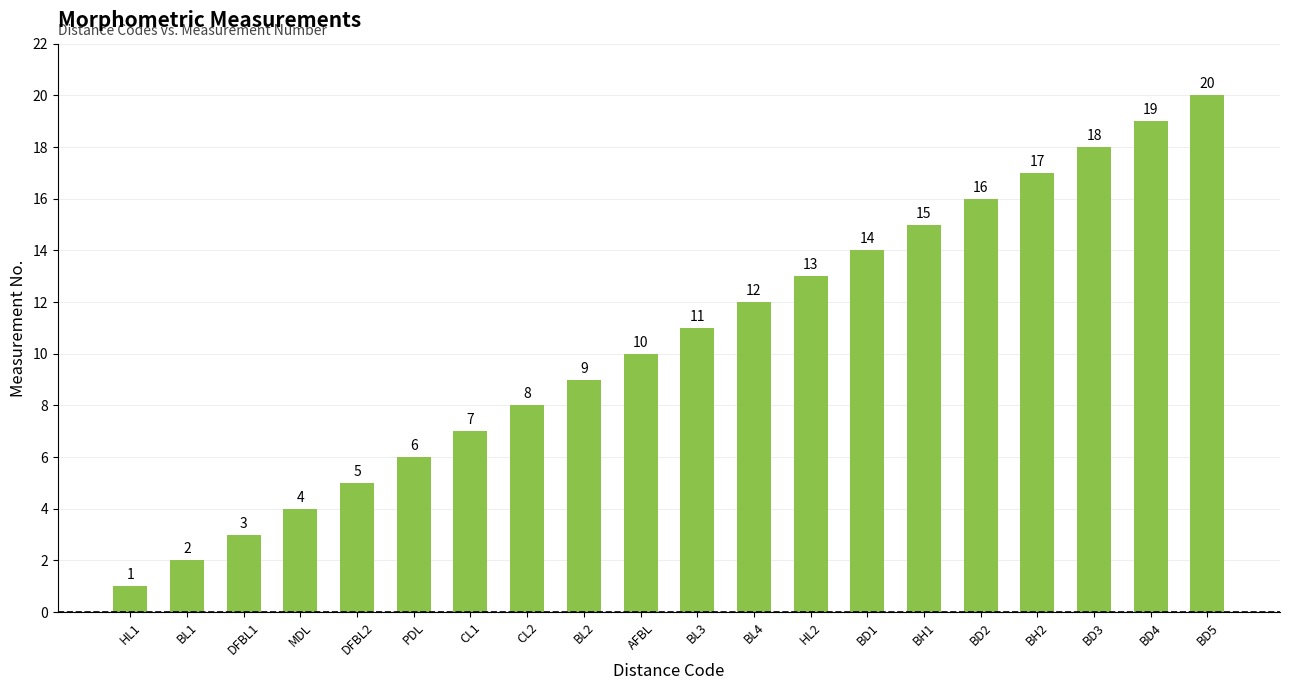

Reading left to right, extract all data points from this chart.

HL1=1	BL1=2	DFBL1=3	MDL=4	DFBL2=5	PDL=6	CL1=7	CL2=8	BL2=9	AFBL=10	BL3=11	BL4=12	HL2=13	BD1=14	BH1=15	BD2=16	BH2=17	BD3=18	BD4=19	BD5=20